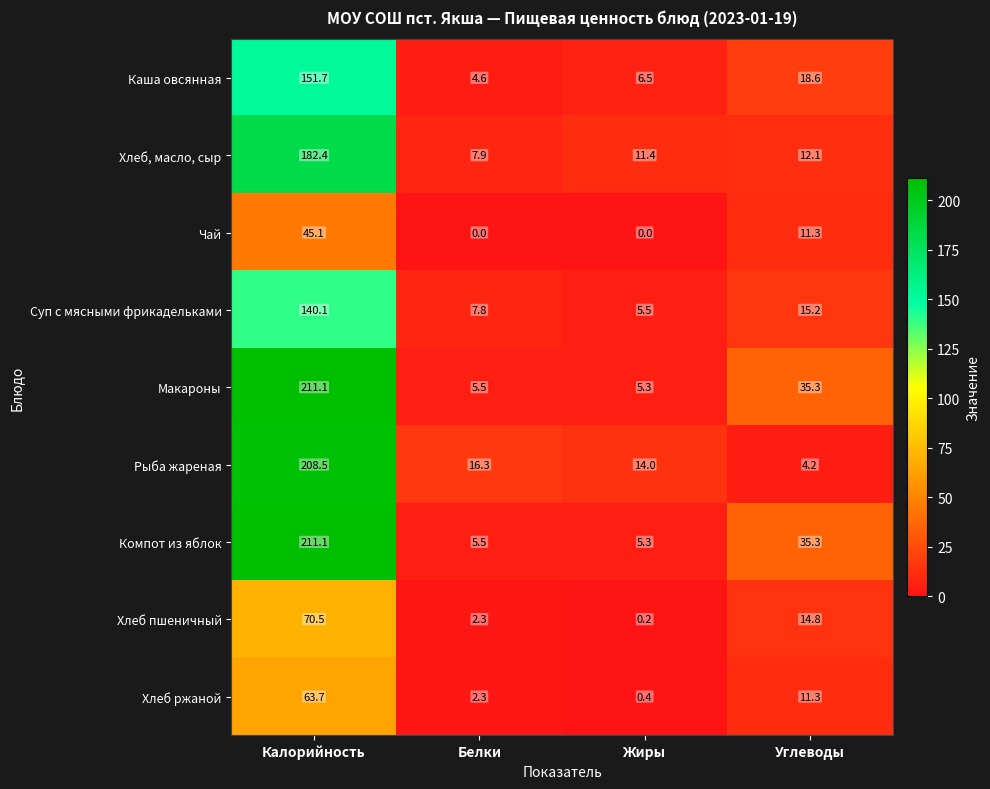

What is the sum of all Хлеб пшеничный values?

87.8